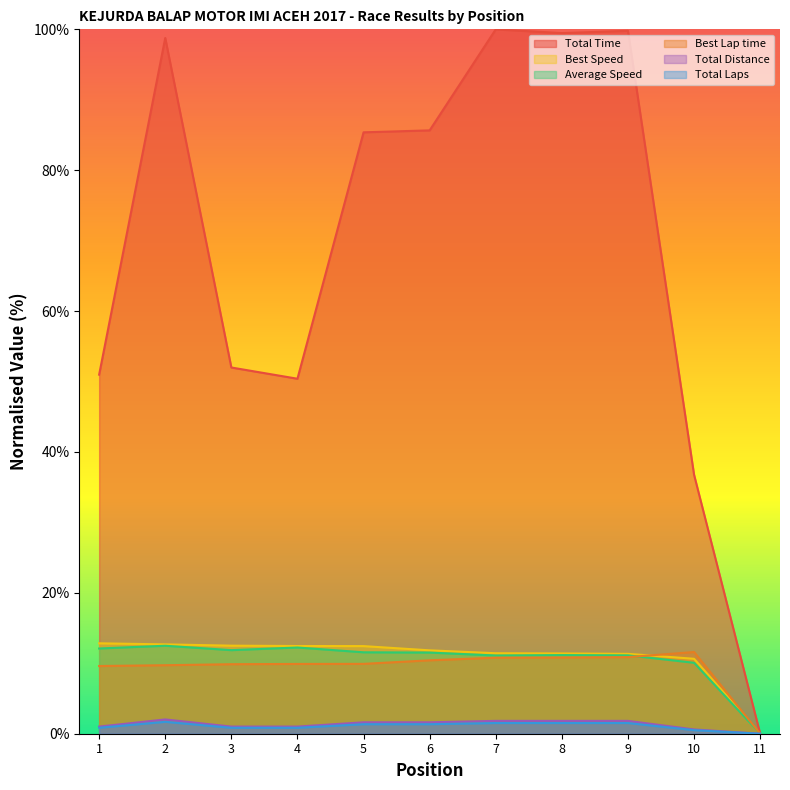

At 9, list the series in order from smallest to largest.

Total Distance, Total Laps, Best Lap time, Average Speed, Best Speed, Total Time